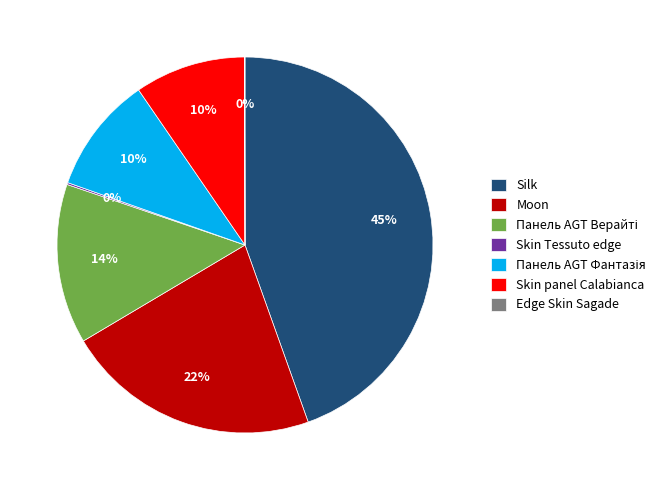

Do Silk and Moon together represent more than half of the pie?

Yes